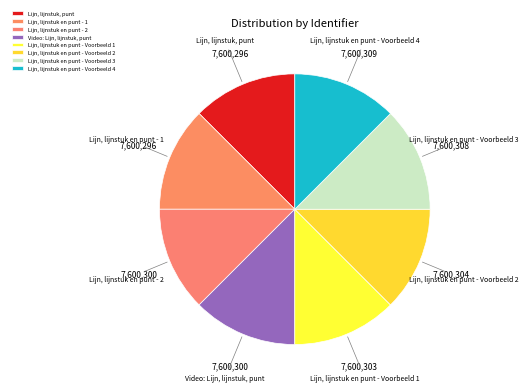

The Video: Lijn, lijnstuk, punt slice represents 12% of the pie. True or false?

True